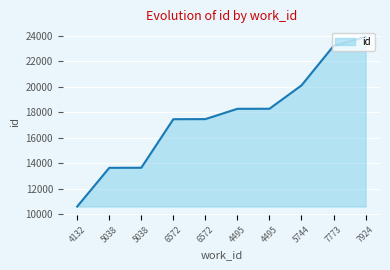

Rank the categories by value from lowest to highest.

4132, 5038, 5038, 6572, 6572, 4495, 4495, 5744, 7773, 7924